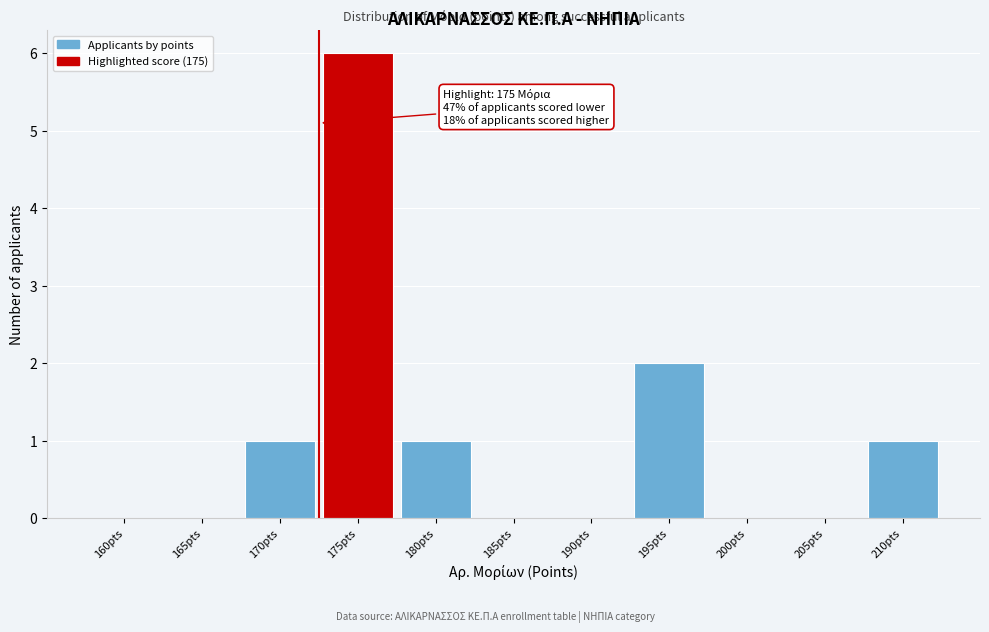

Reading right to left, extract all data points from this chart.

210pts=1	205pts=0	200pts=0	195pts=2	190pts=0	185pts=0	180pts=1	175pts=6	170pts=1	165pts=0	160pts=0